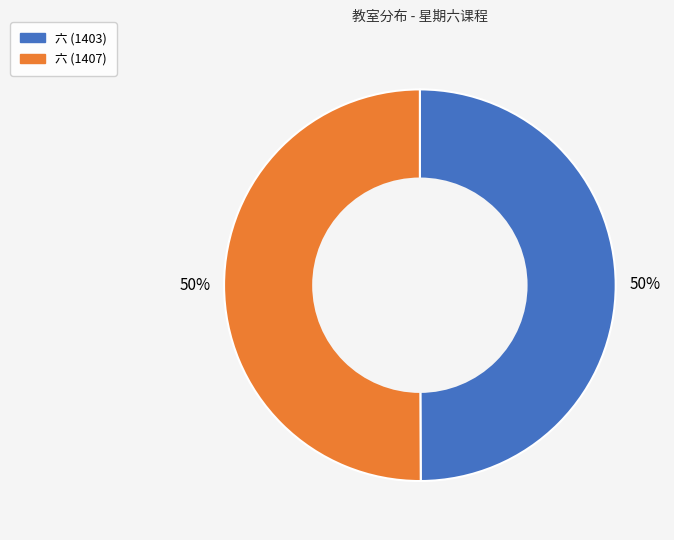

Approximately how many times larger is the value at 六 (1403) compared to 六 (1407)?

1.0